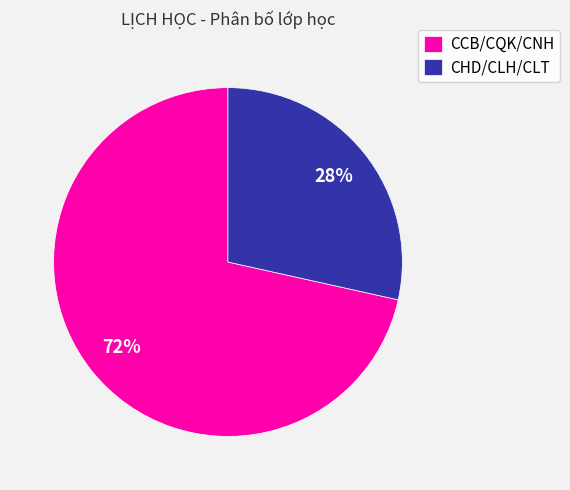

How many segments does this pie chart have?

2